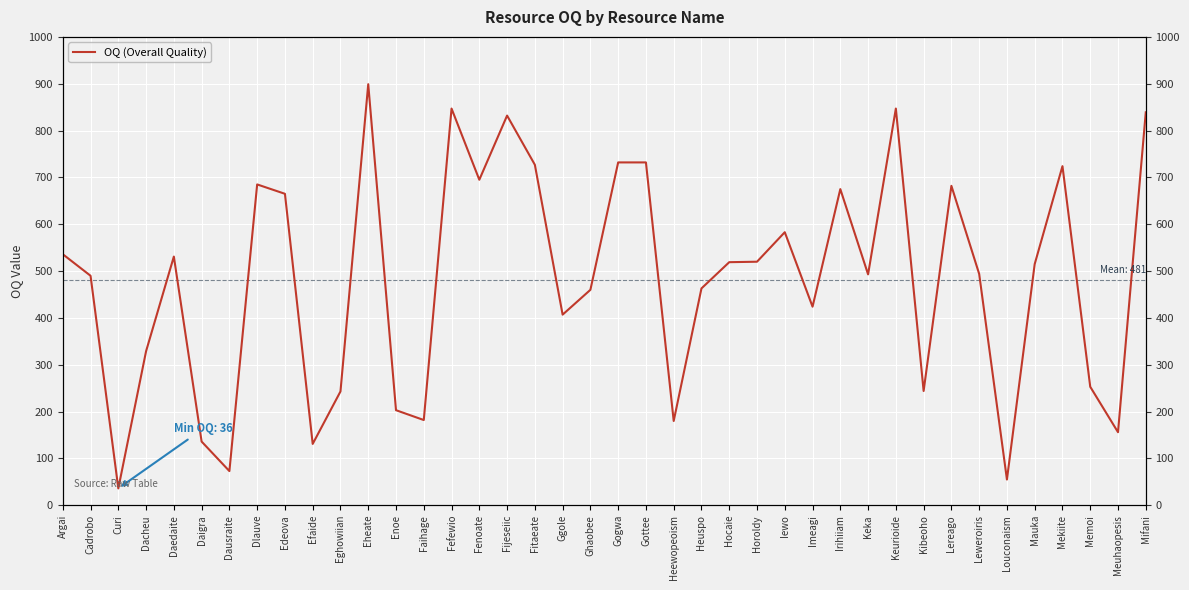

At which category does the chart reach its peak across all series?

Eheate